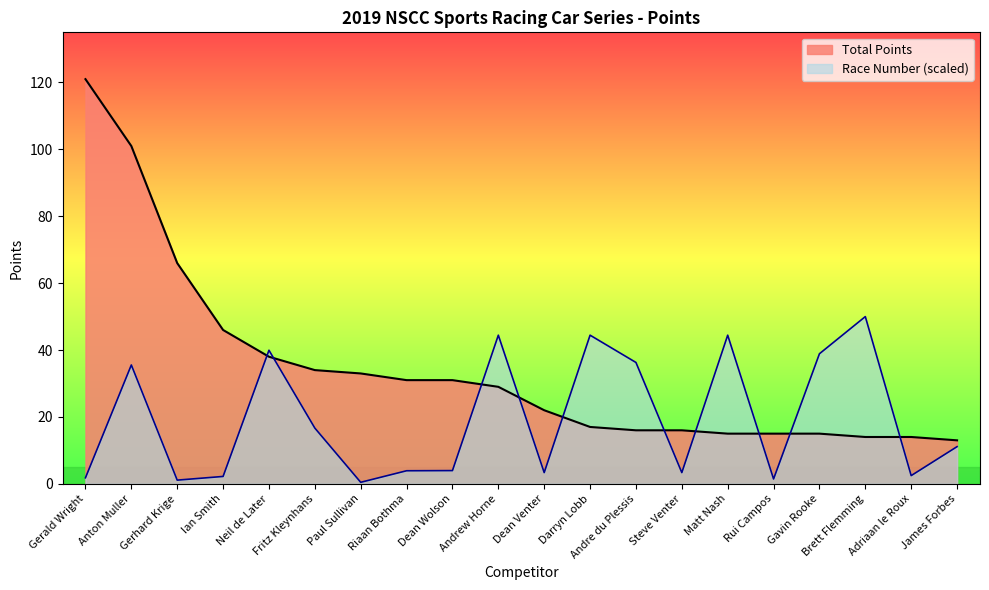

At Neil de Later, list the series in order from smallest to largest.

Total Points, Race Number (scaled)